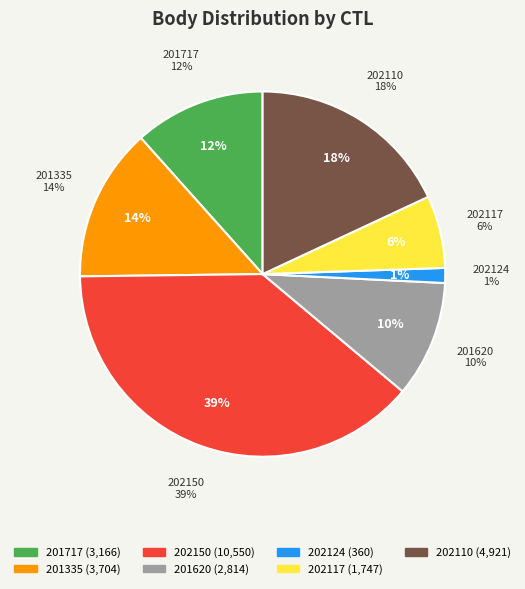

What is the largest slice in the pie chart?

202150